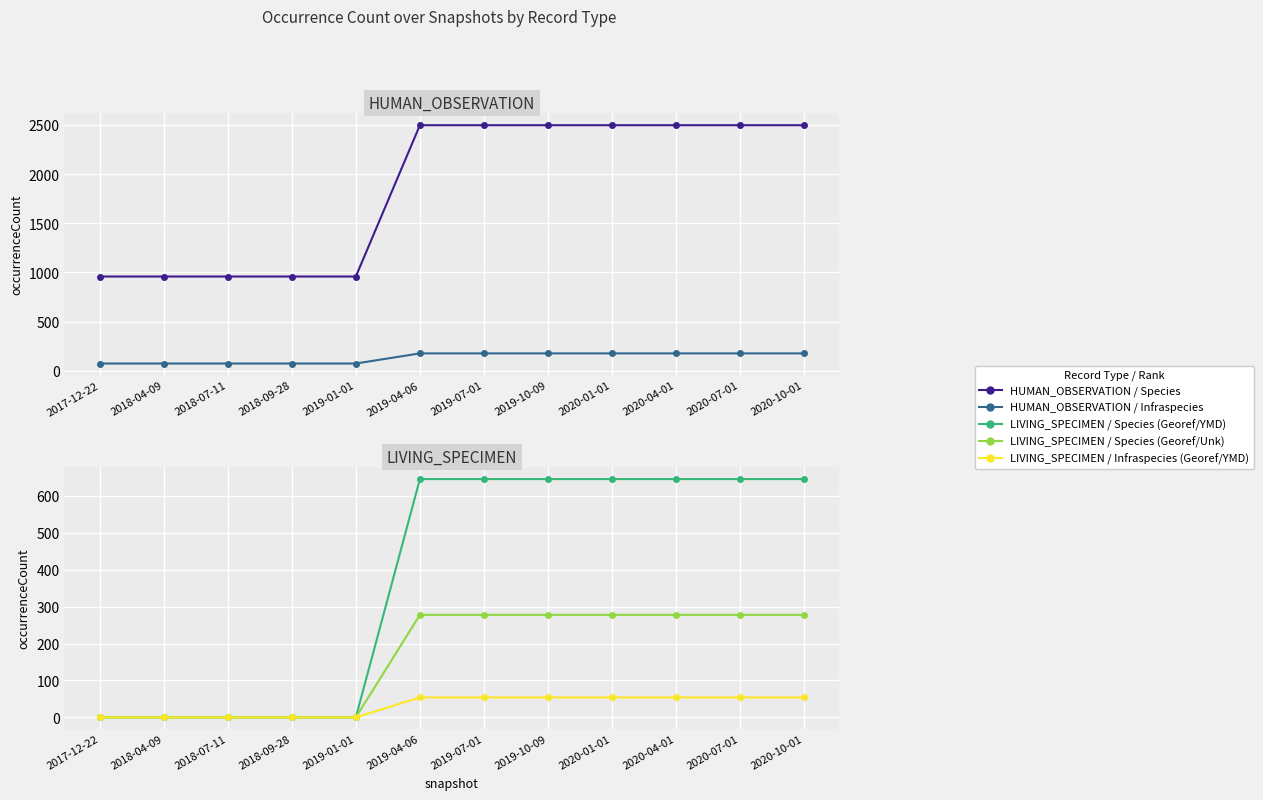

What is the difference between the maximum and minimum values in the HUMAN_OBSERVATION / Infraspecies series?

103